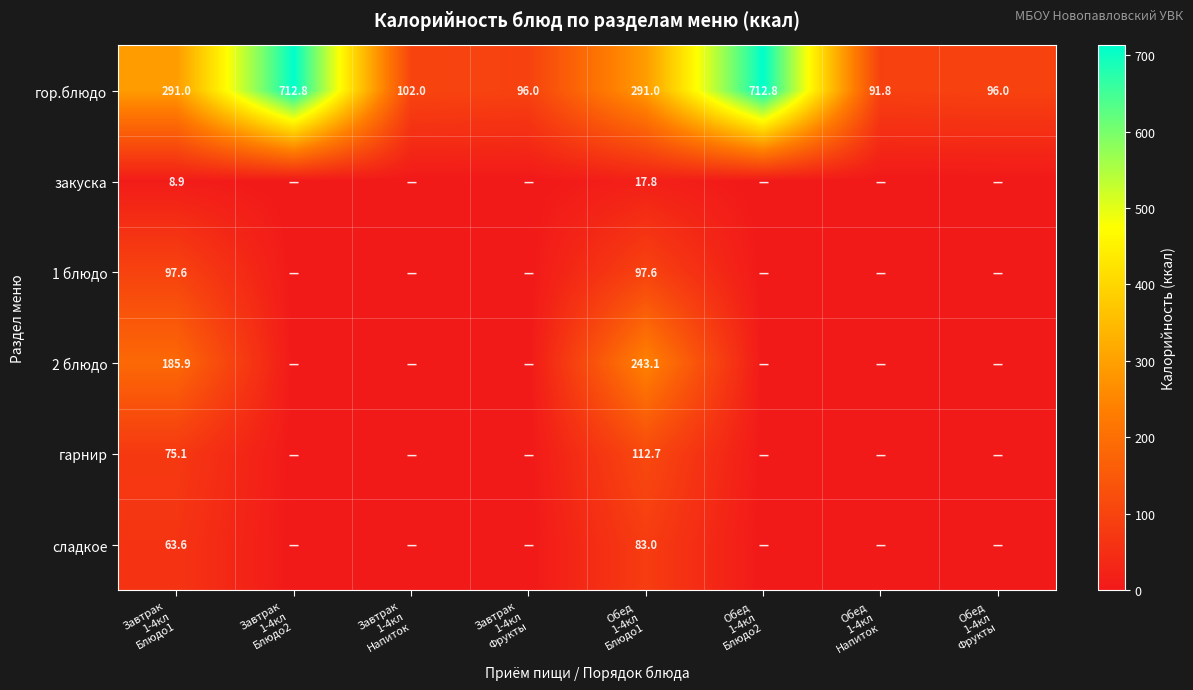

What is the maximum value shown in the chart?

712.8